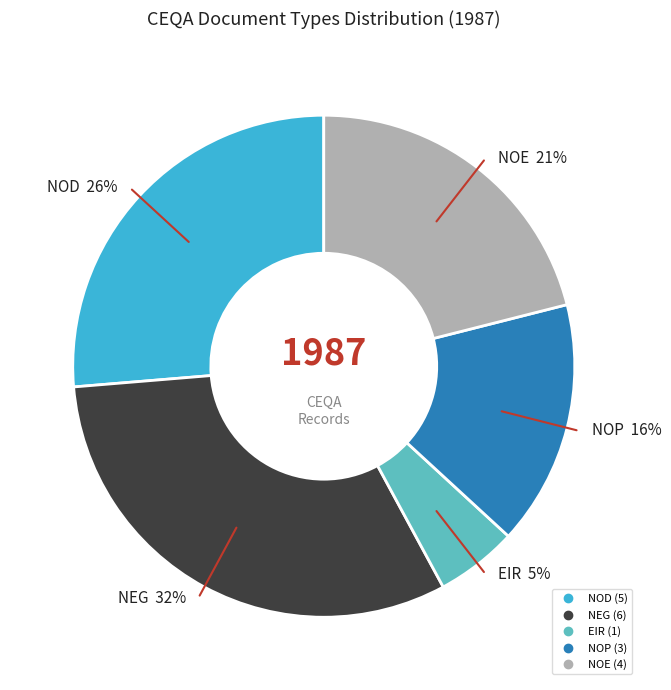

To the nearest percent, what is the average slice percentage?

20%